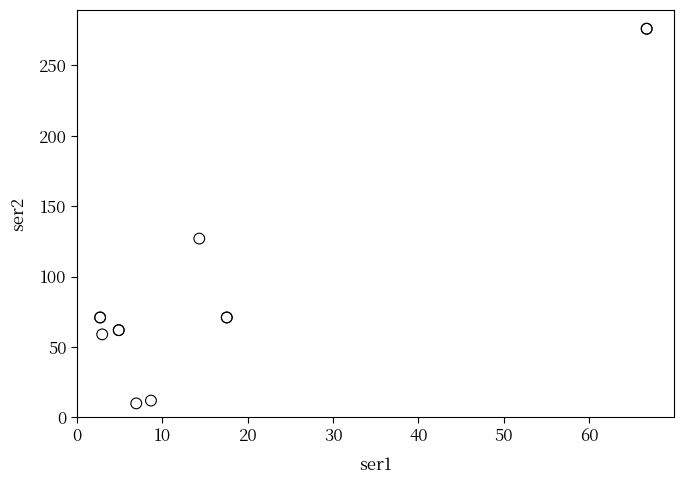

What Y value in the scatter plot is closest to 143?

127